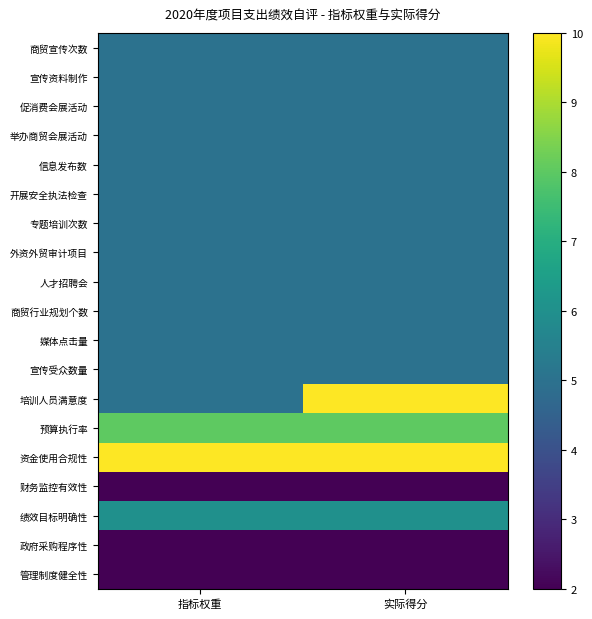

What is the minimum value shown in the chart?

2